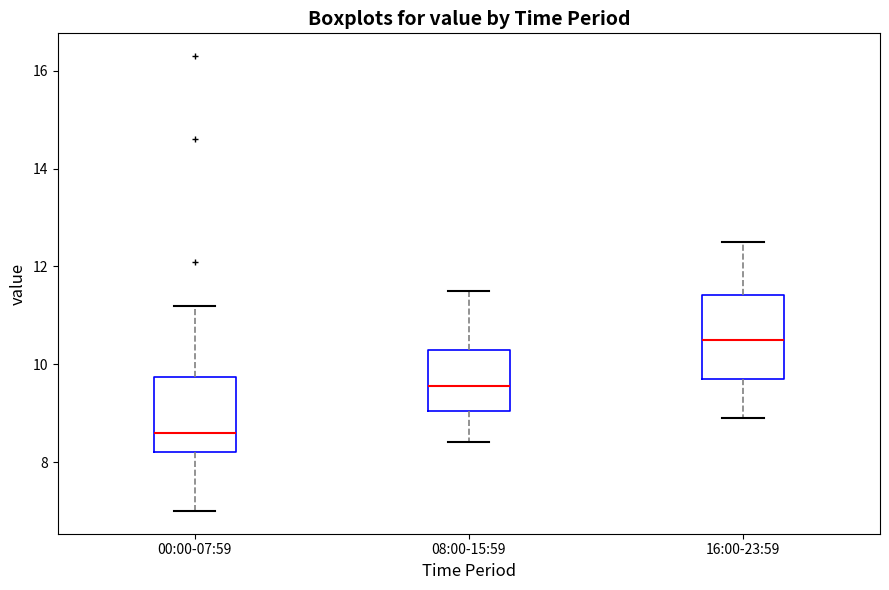

Reading left to right, transcribe this box plot: for each box, give where its median line is, the range the box spans, and where its two whiskers end, as read against the y-axis. The values are not printed on the chart, so give them approximately, as read against the axis.

00:00-07:59: median 8.6, box 8.2 to 9.8, whiskers 7.0 to 11.2
08:00-15:59: median 9.6, box 9.0 to 10.4, whiskers 8.4 to 11.6
16:00-23:59: median 10.6, box 9.8 to 11.4, whiskers 9.0 to 12.6